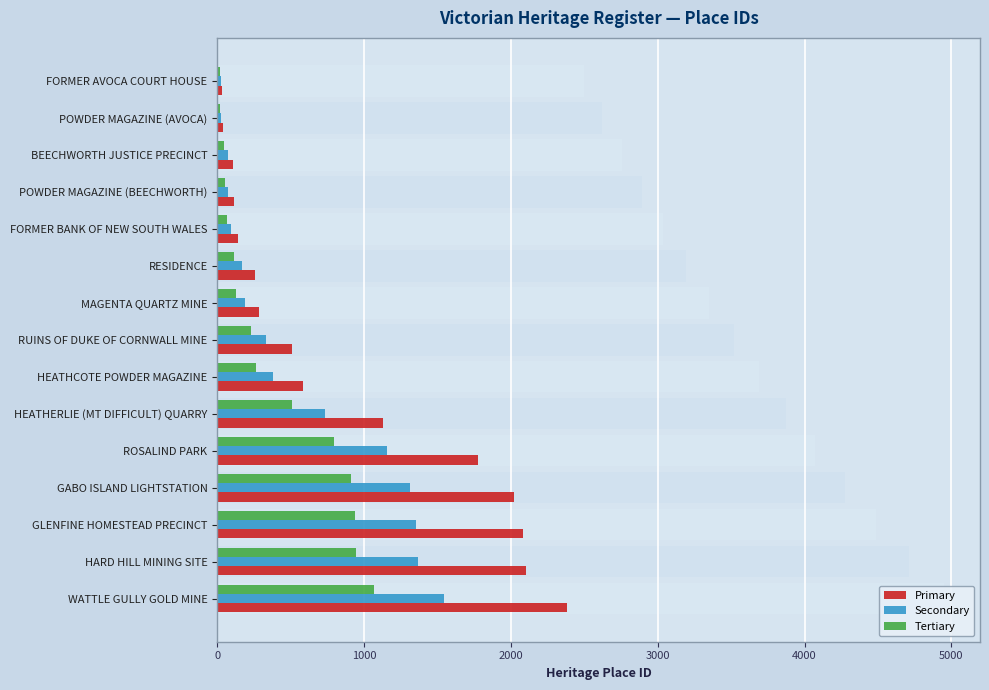

What is the value of the Tertiary bar at the 13th from the left?

937.8